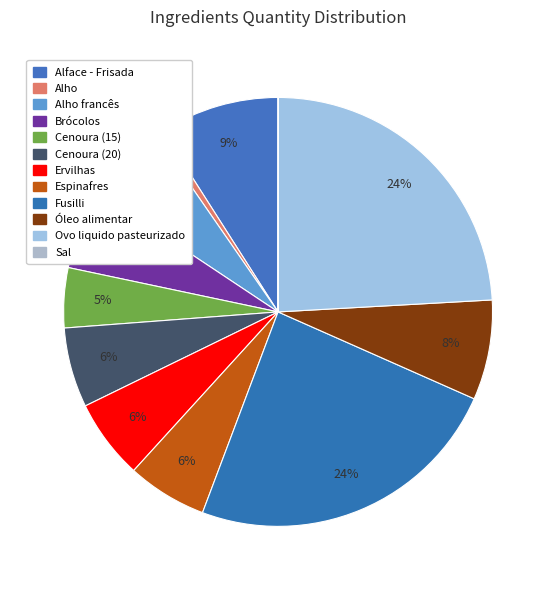

Does Fusilli account for over 50% of the chart?

No